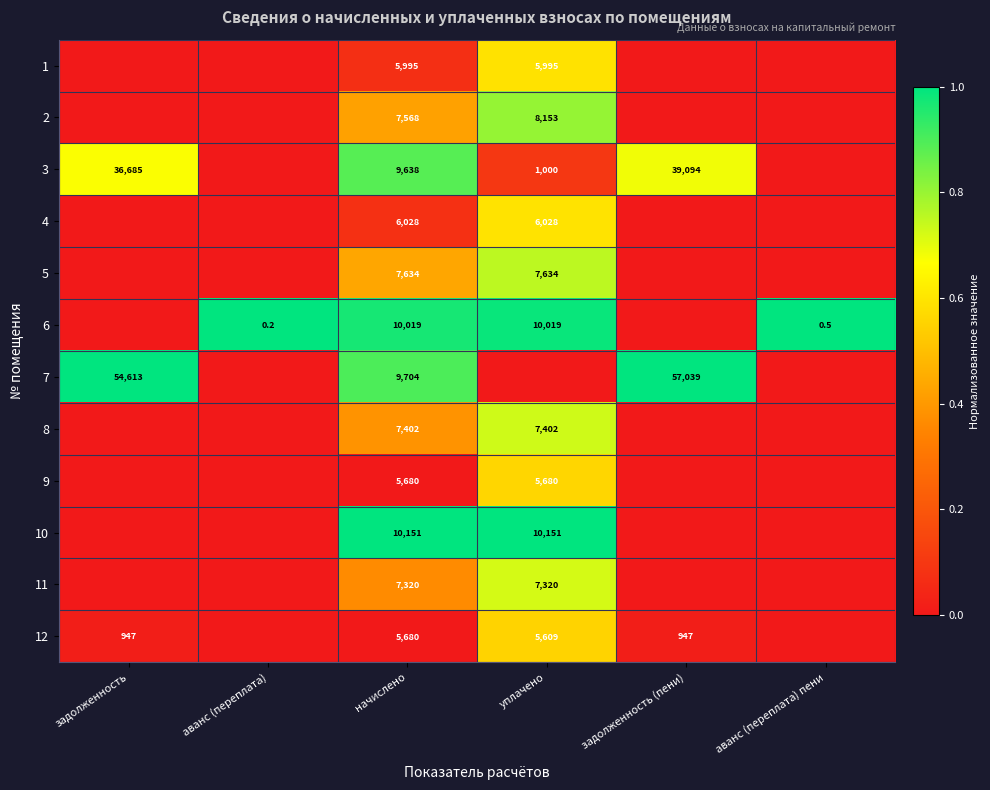

What is the sum of the 3 values at задолженность and начислено?

46323.0